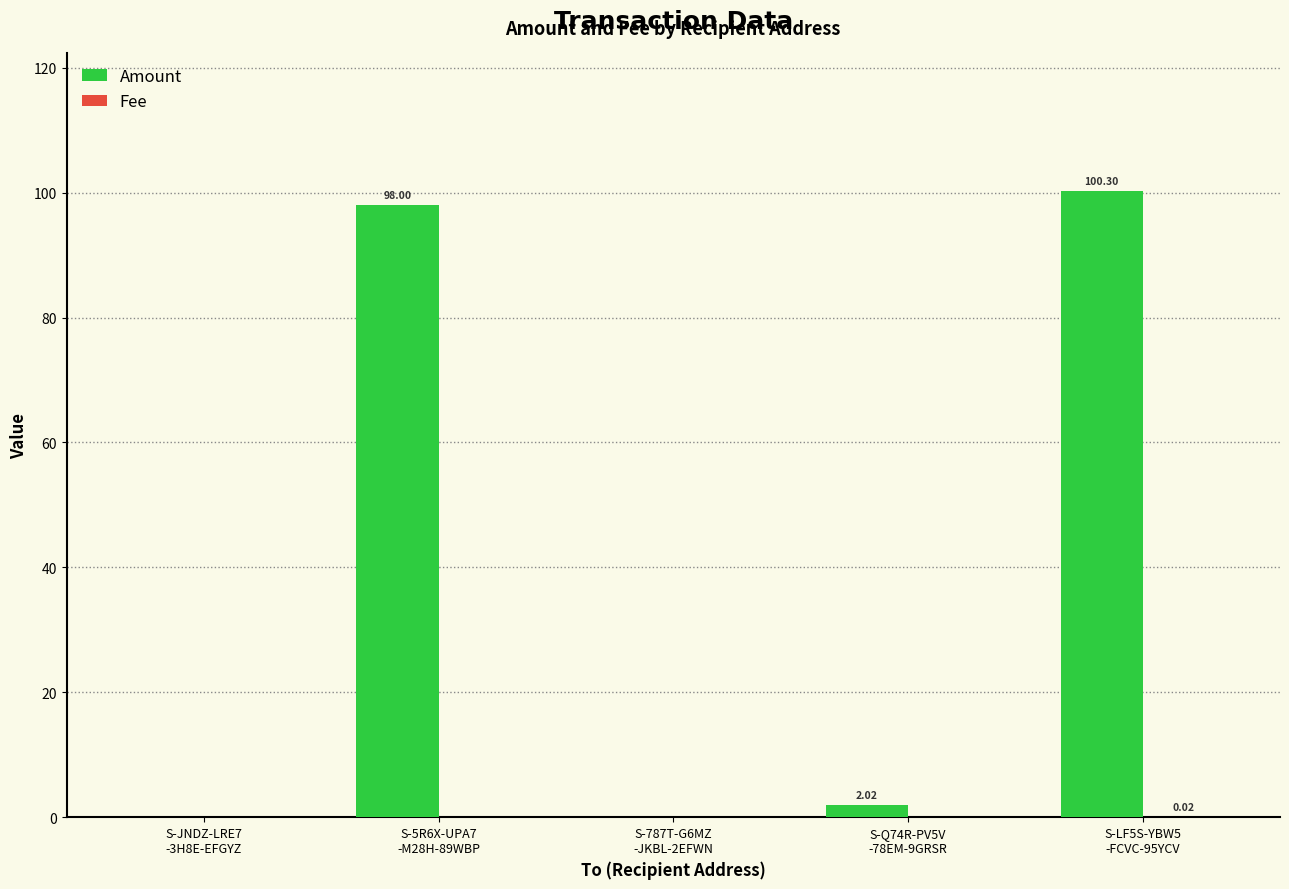

What is the sum of all Amount values?

200.3